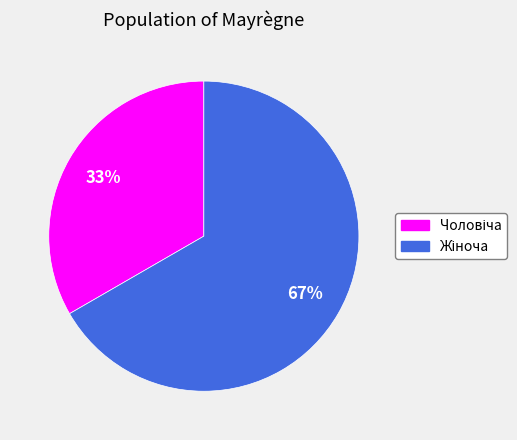

Is there a majority slice in this chart?

Yes